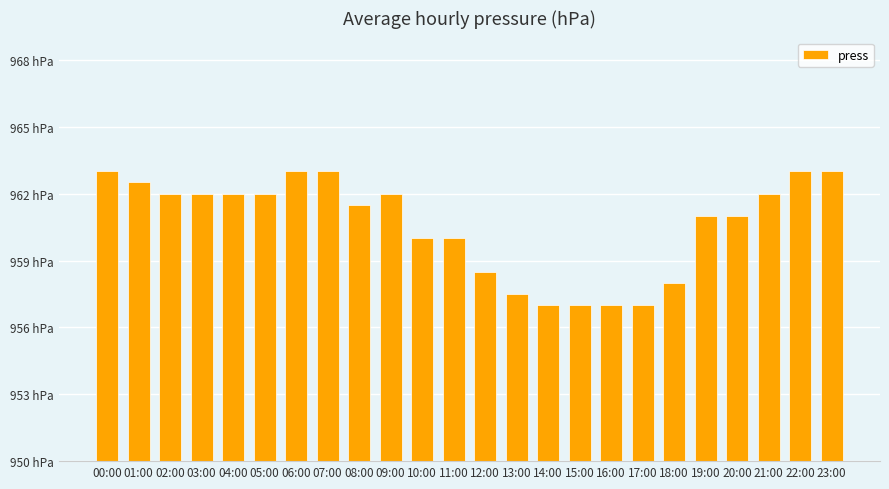

Where is the data nearest to the value 960?

10:00